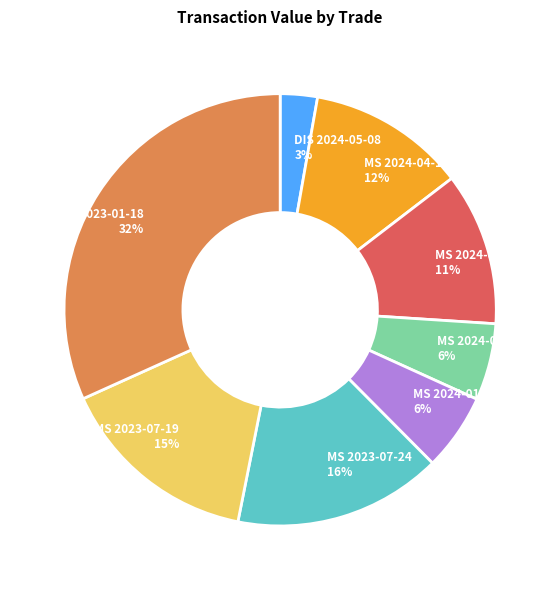

Does any single category account for the majority?

No